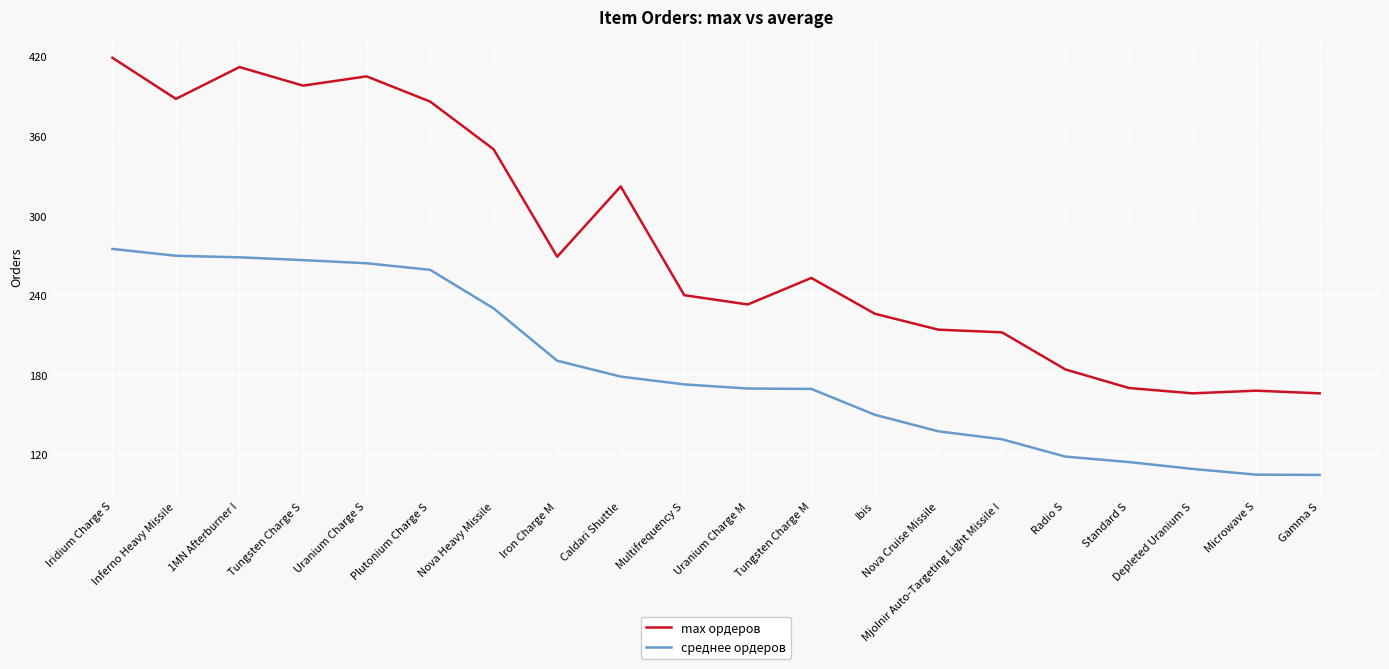

Which series has the widest spread of values?

max ордеров